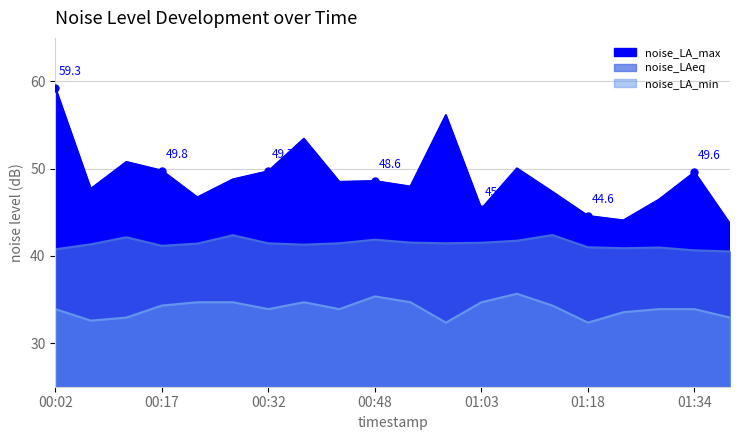

What is the label of the 4th point from the left?

00:17